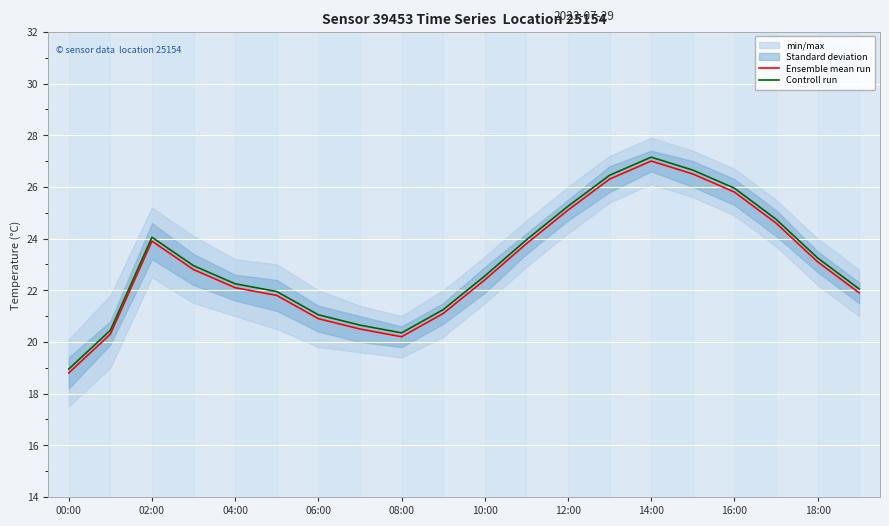

Which category has the highest value in the Controll run series?

14:00